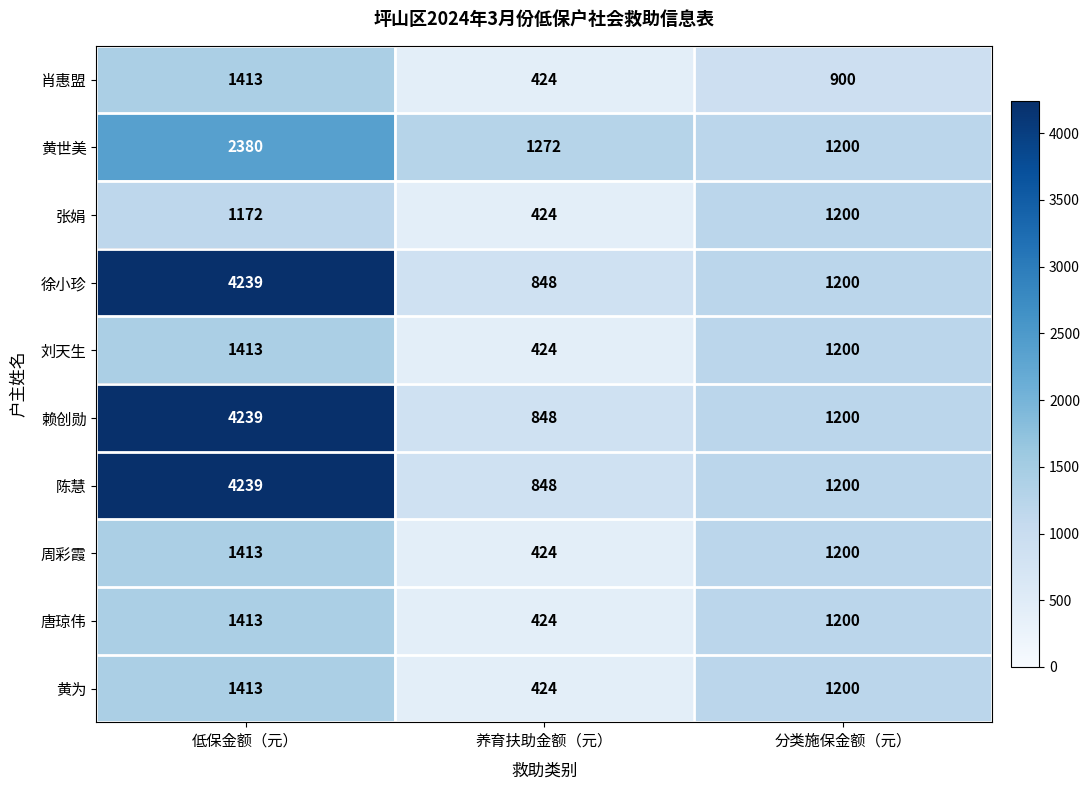

At which category is the sum across all series the highest?

低保金额（元）